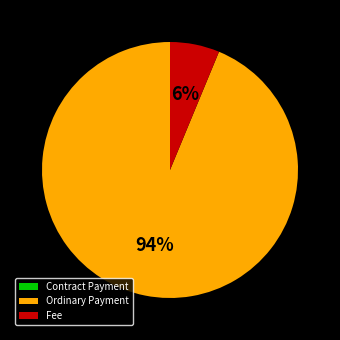

True or false: Fee accounts for 6% of the total.

True